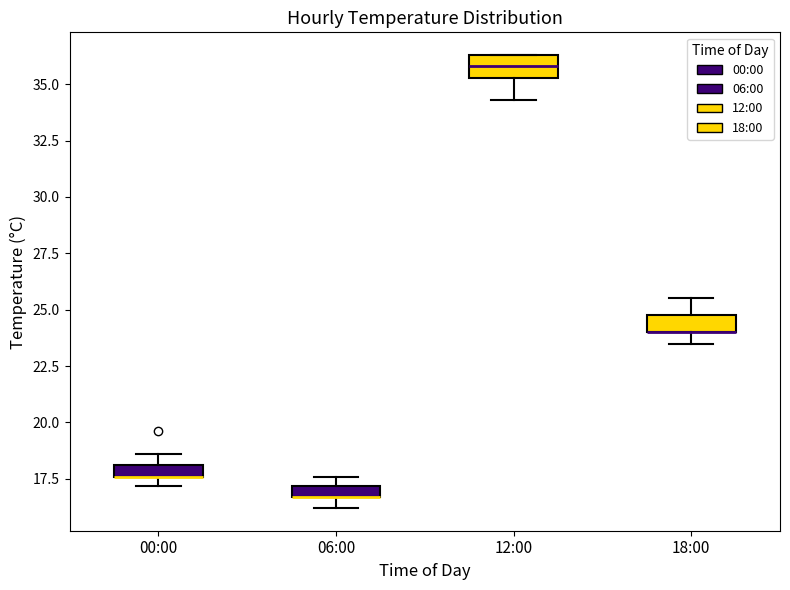

Where is the upper edge of the box for 06:00 on the y-axis? The values are not printed on the chart, so give them approximately, as read against the axis.

17.0